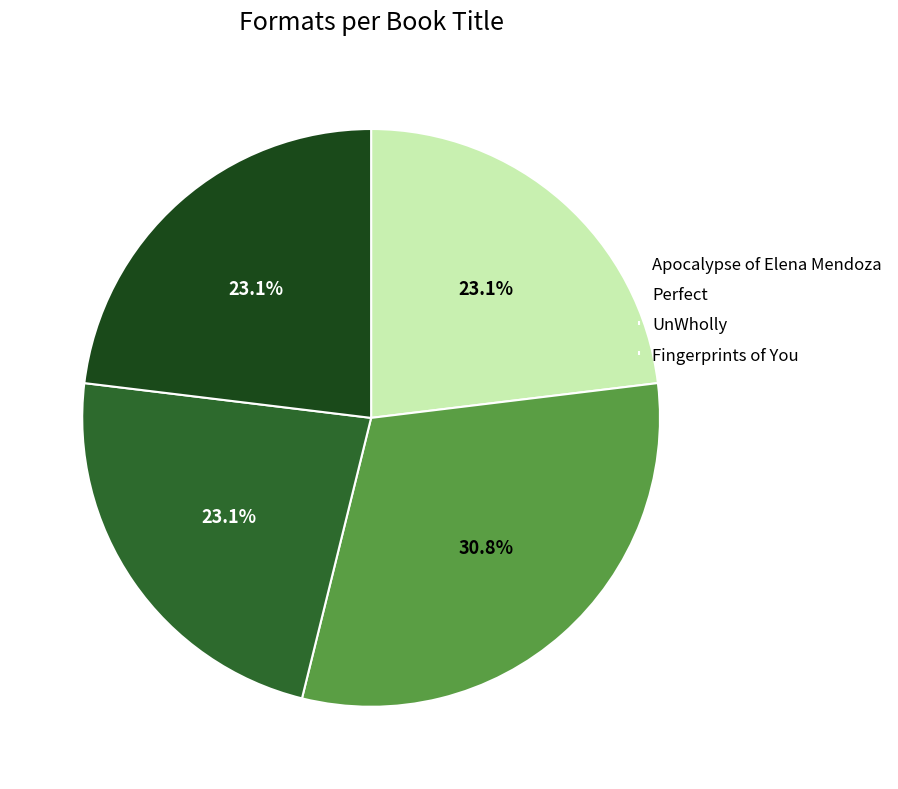

Count the number of slices in the pie.

4